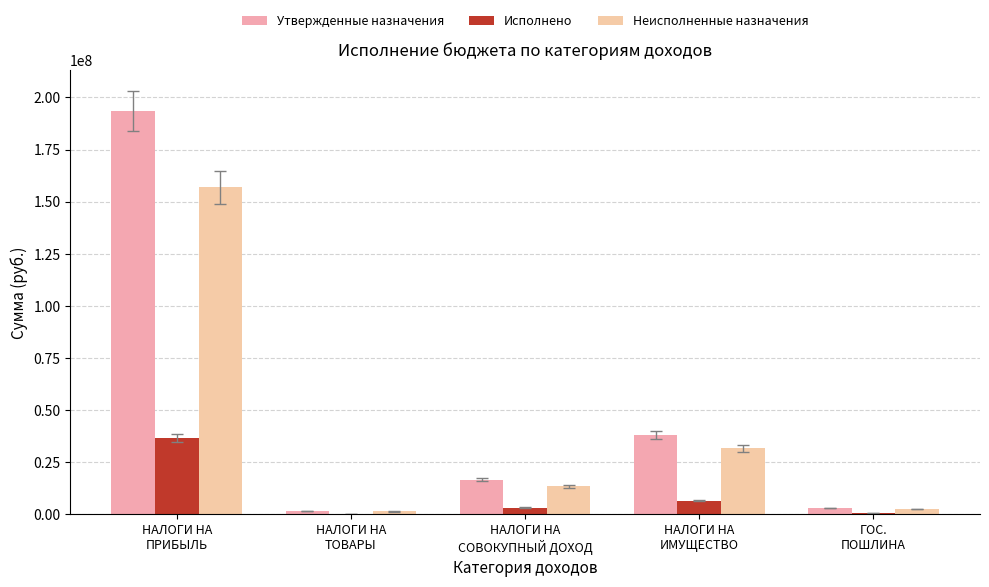

What is the difference between the Утвержденные назначения values at НАЛОГИ НА
СОВОКУПНЫЙ ДОХОД and ГОС.
ПОШЛИНА?

13592600.0